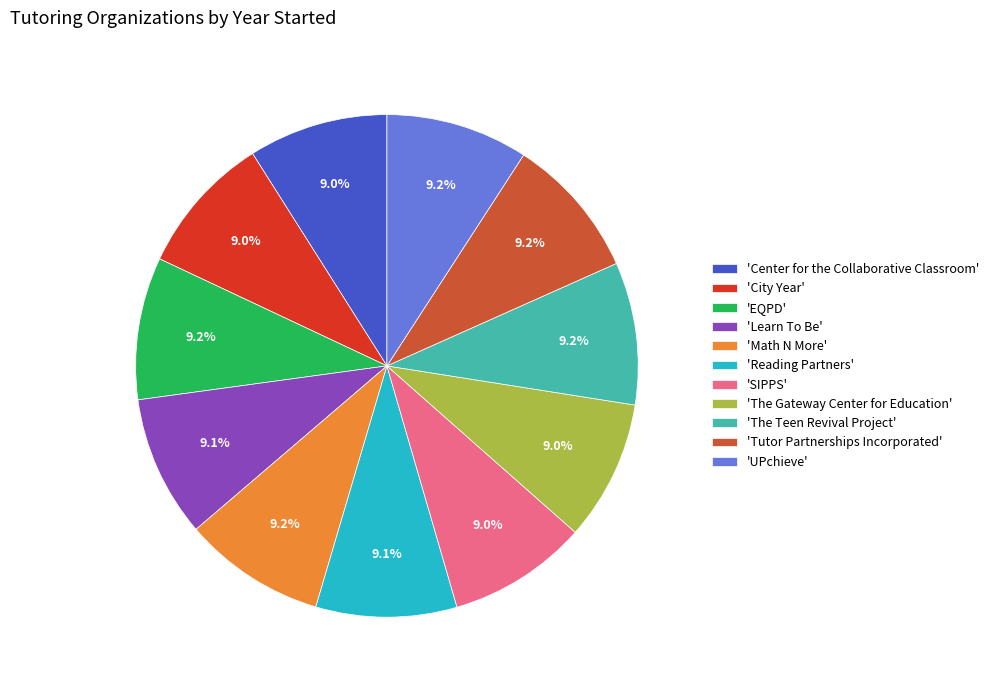

Combined, do 'UPchieve' and 'EQPD' account for over 50%?

No